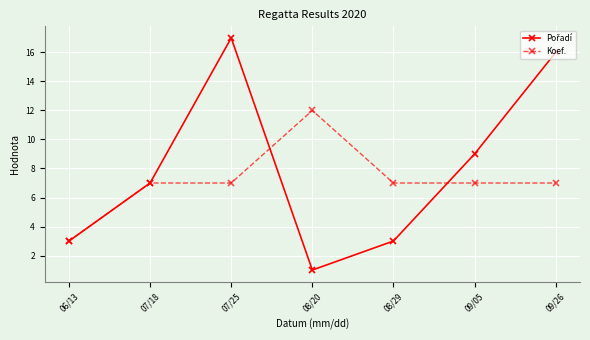

What is the label of the 5th point from the right?

07/25